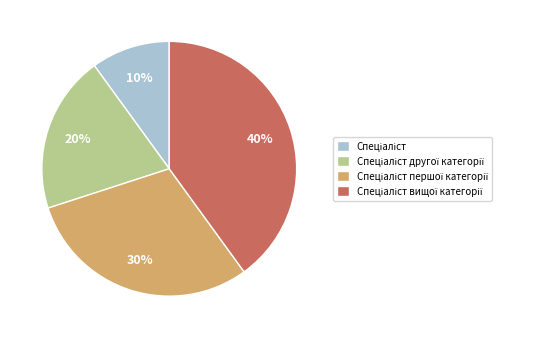

Is there a majority slice in this chart?

No